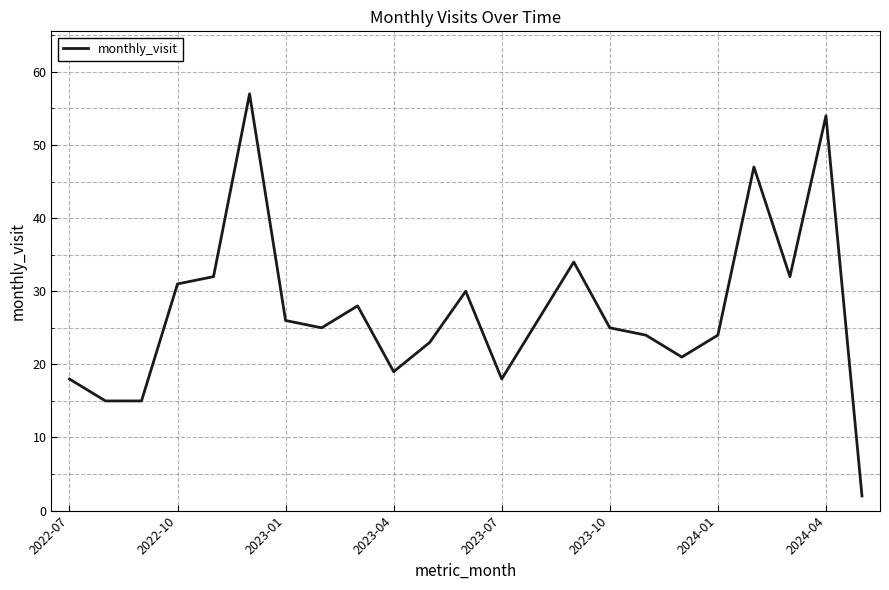

What is the difference between the maximum and minimum values?

55